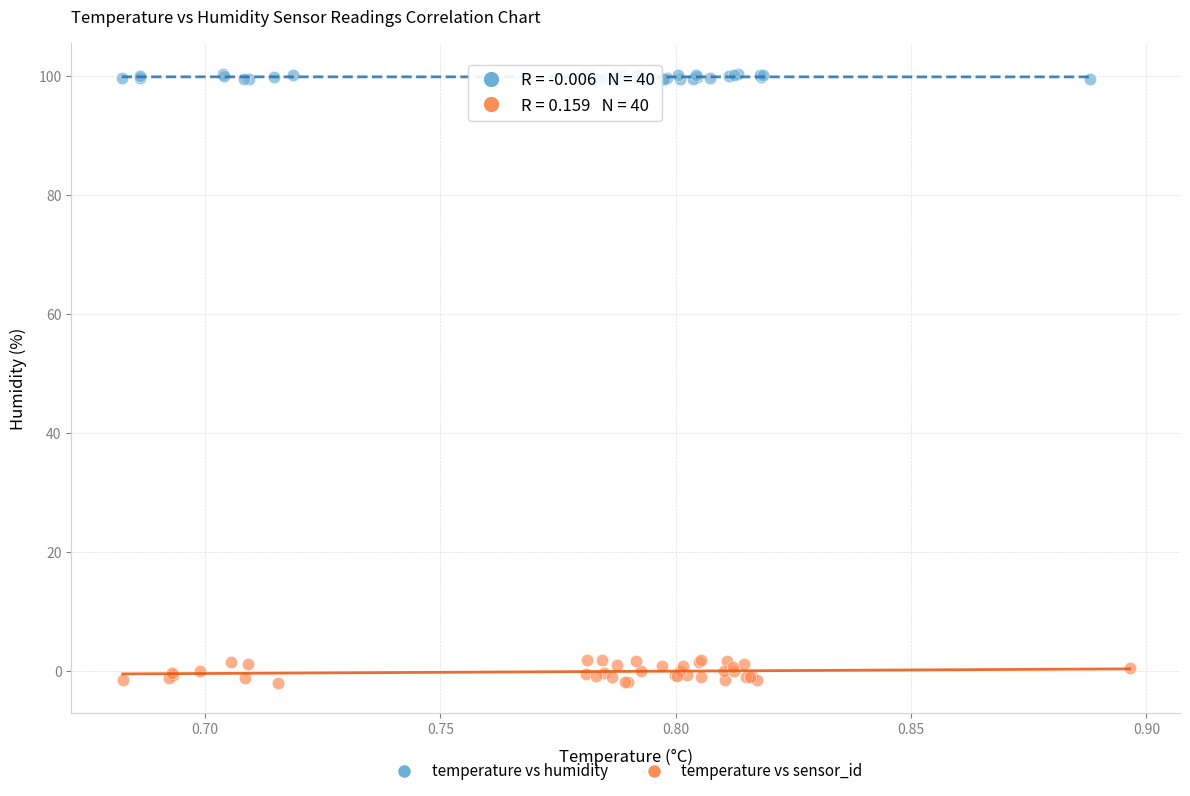

Which series contains the highest Y value?

temperature vs humidity